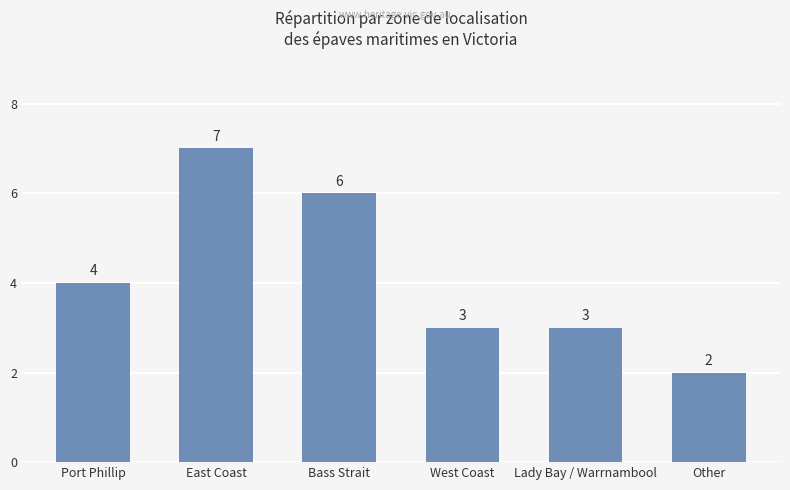

What is the greatest value displayed?

7